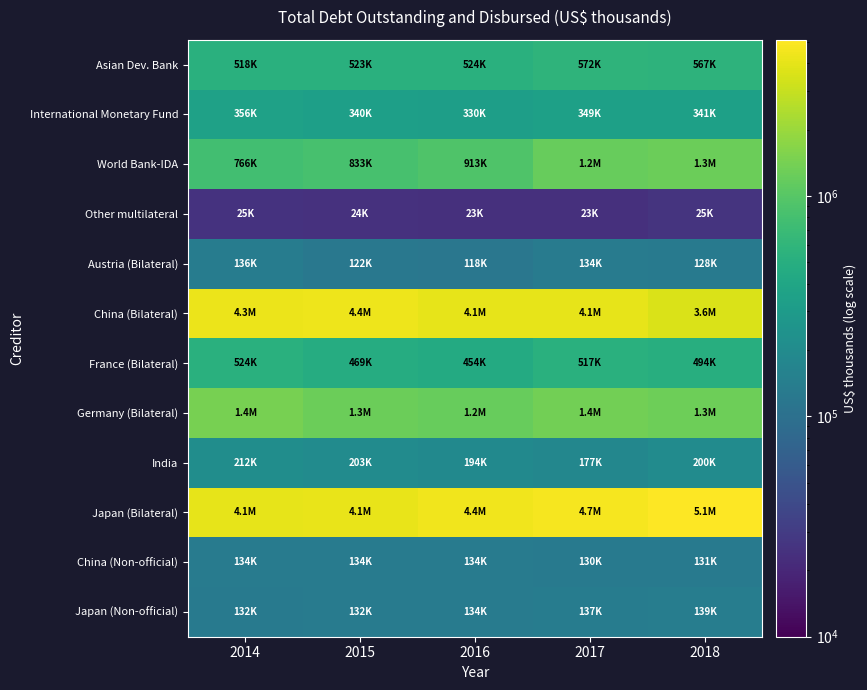

What is the smallest value displayed?

23653